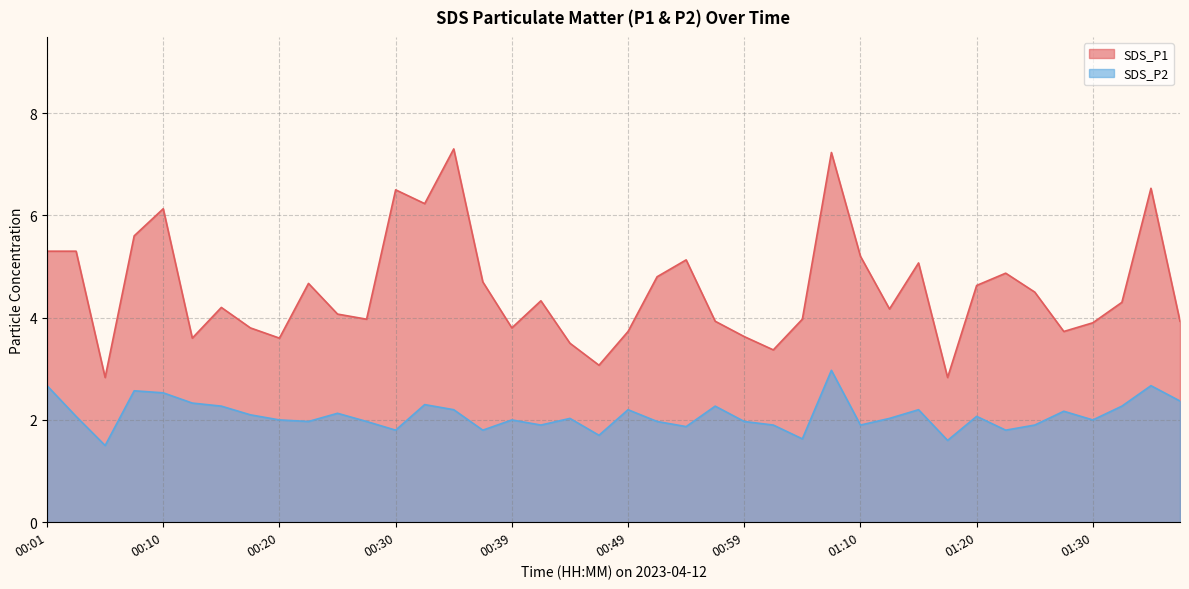

Is the value of SDS_P2 at 01:23 greater than the value of SDS_P1 at 00:32?

No